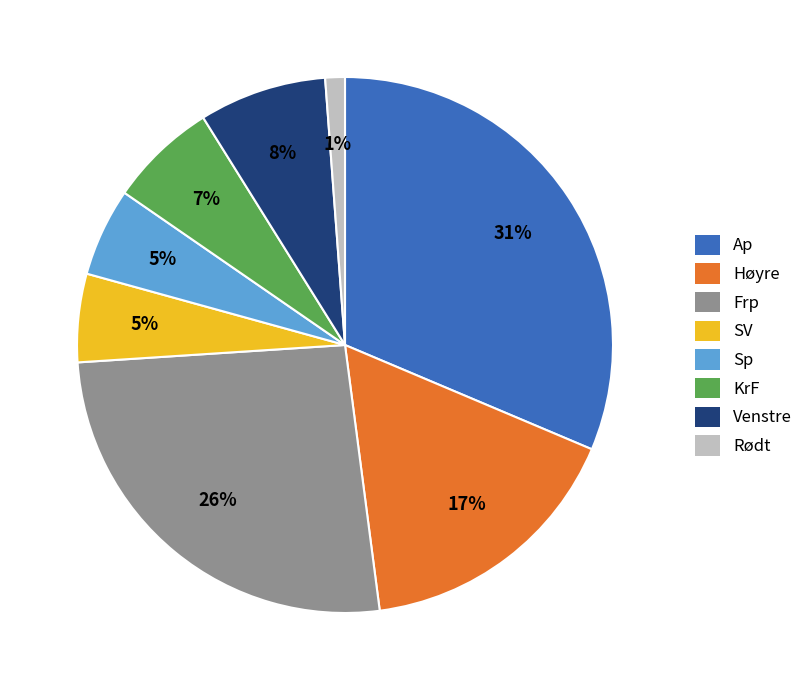

Is the sum of Ap and Venstre greater than half?

No